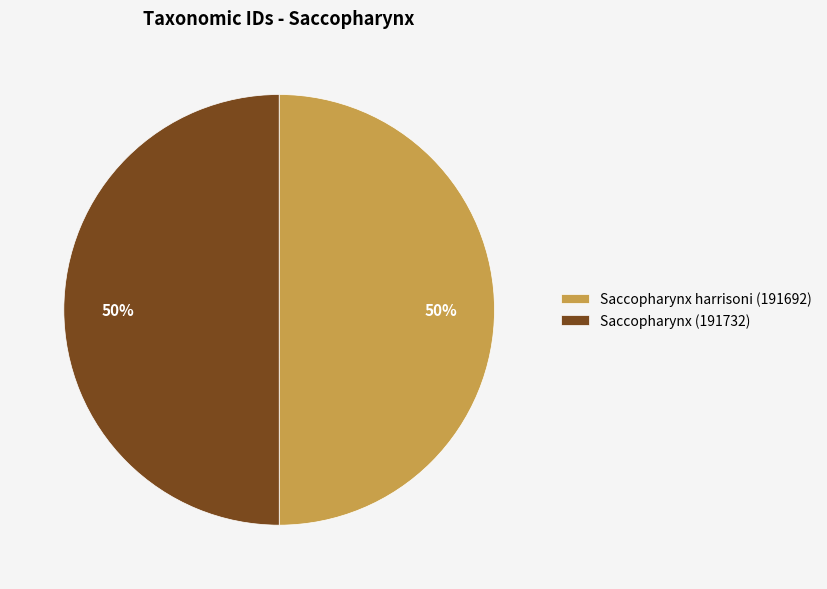

What percentage is the Saccopharynx (191732) slice, to the nearest percent?

50%